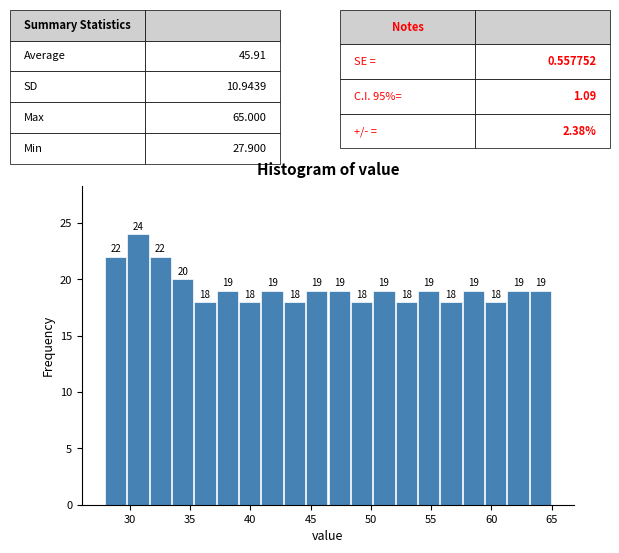

Around what value on the x-axis is the tallest bar? Give the approximate position of its centre, as read against the axis.

30.5